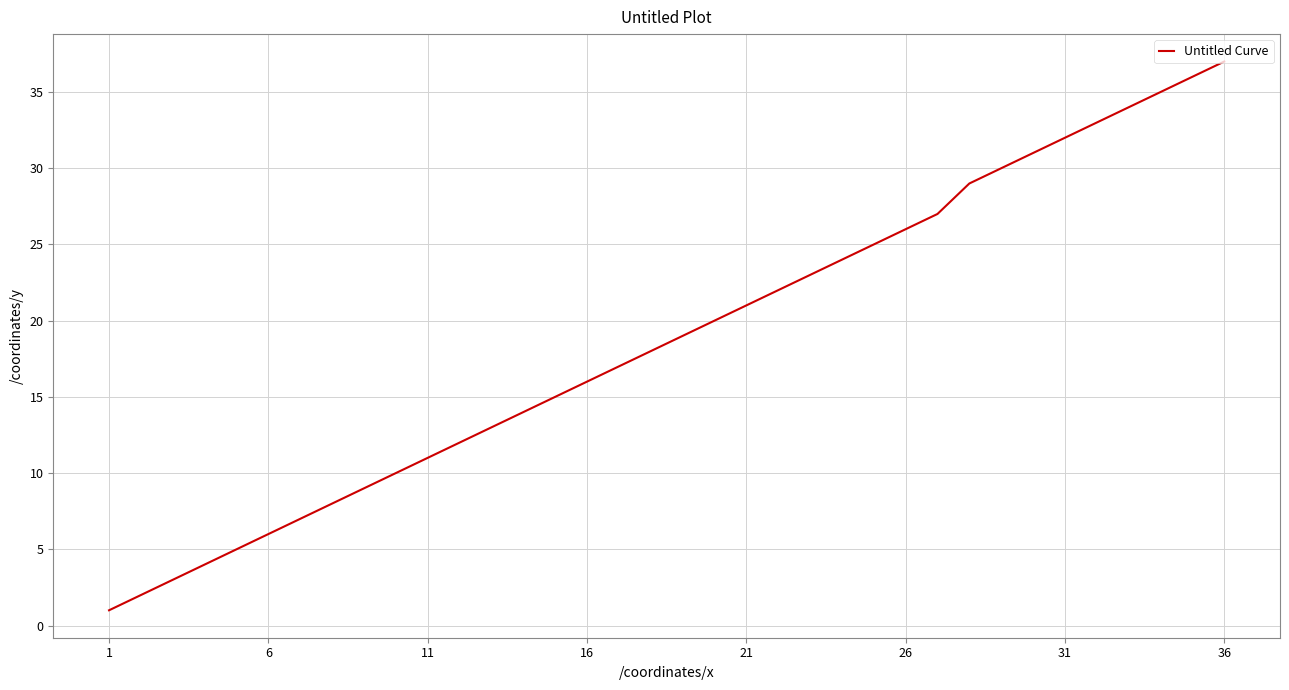

What is the greatest value displayed?

37